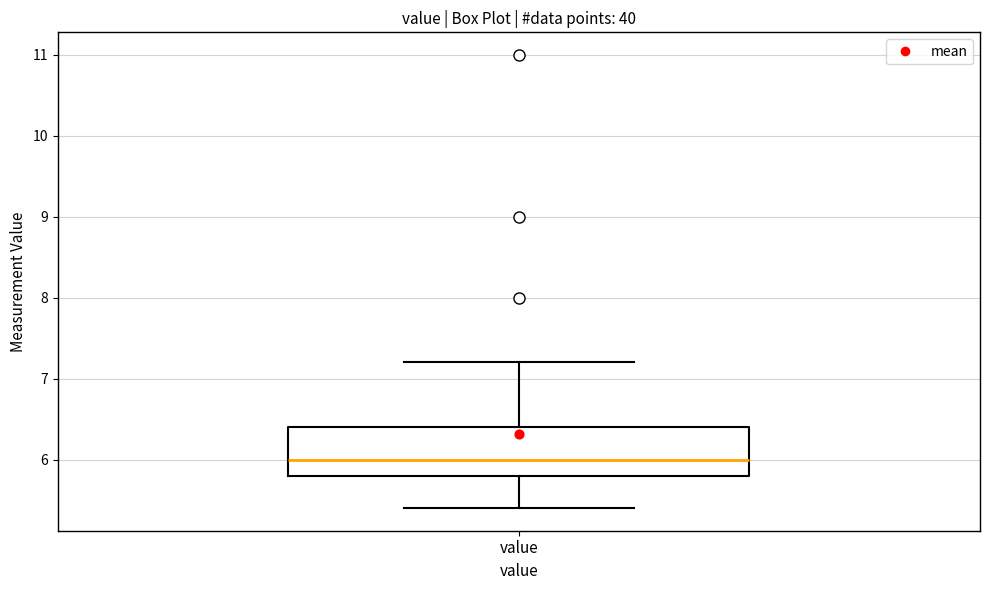

Transcribe this box plot: give where the median line is, the range the box spans, and where the two whiskers end, as read against the y-axis. The values are not printed on the chart, so give them approximately, as read against the axis.

median 6.0, box 5.8 to 6.4, whiskers 5.4 to 7.2